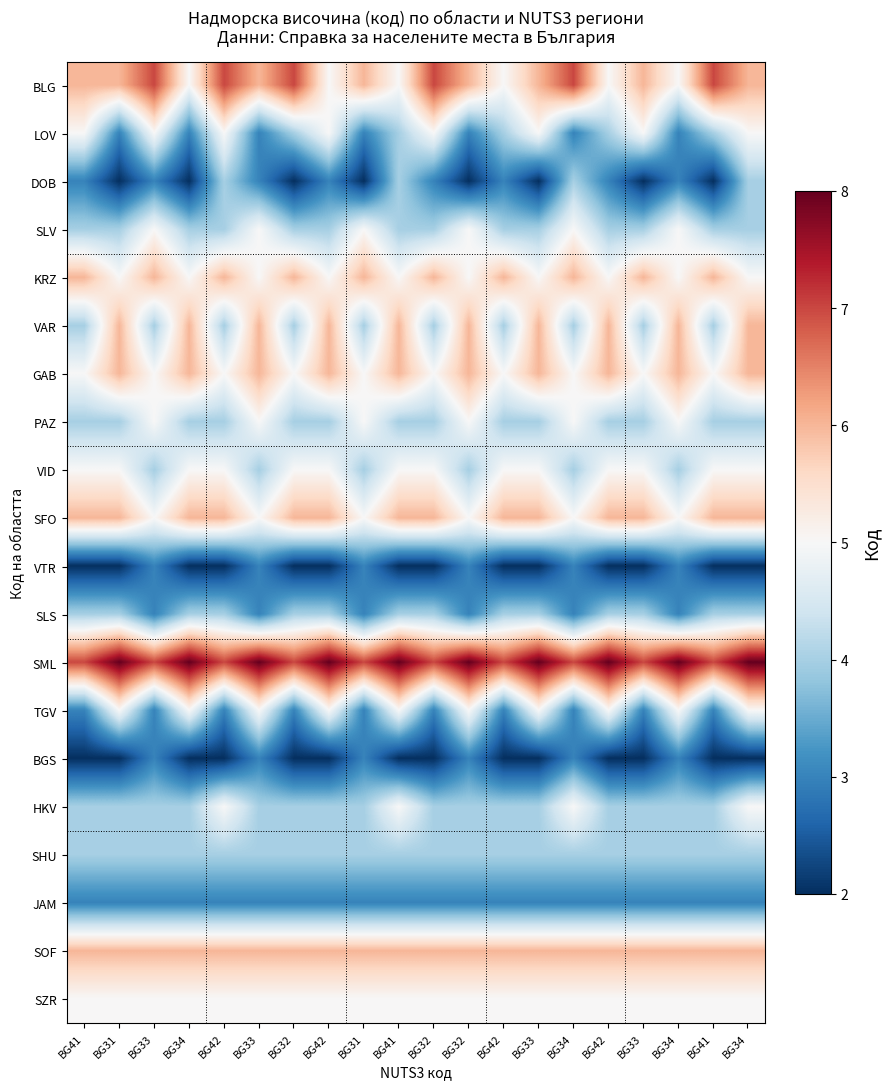

What is the minimum value shown in the chart?

2